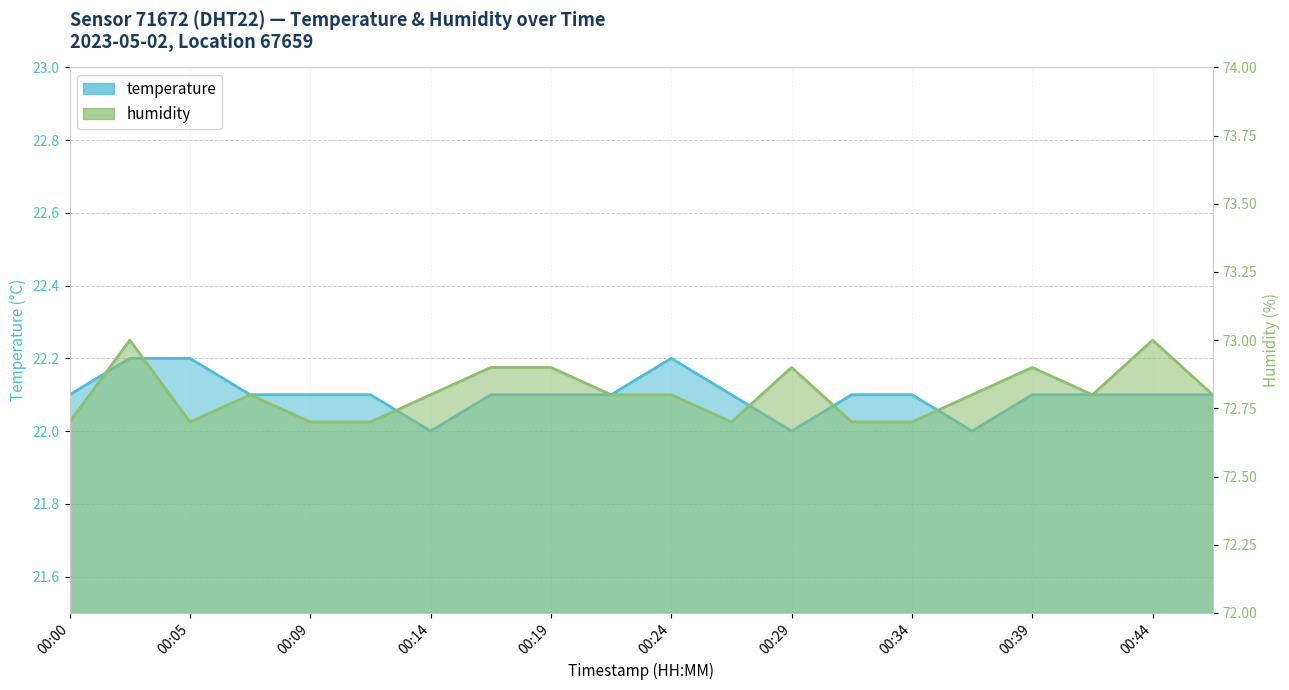

At 00:39, list the series in order from largest to smallest.

humidity, temperature